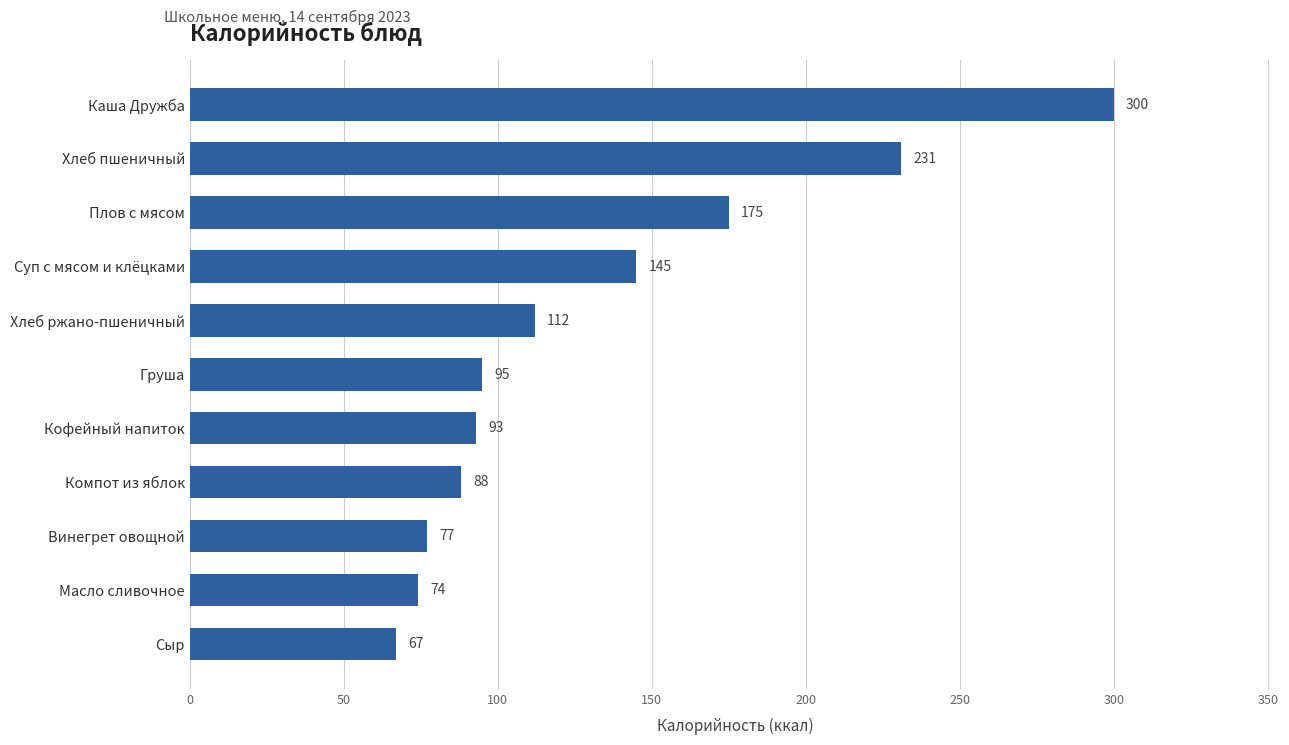

List the labels in order of value, largest first.

Каша Дружба, Хлеб пшеничный, Плов с мясом, Суп с мясом и клёцками, Хлеб ржано-пшеничный, Груша, Кофейный напиток, Компот из яблок, Винегрет овощной, Масло сливочное, Сыр